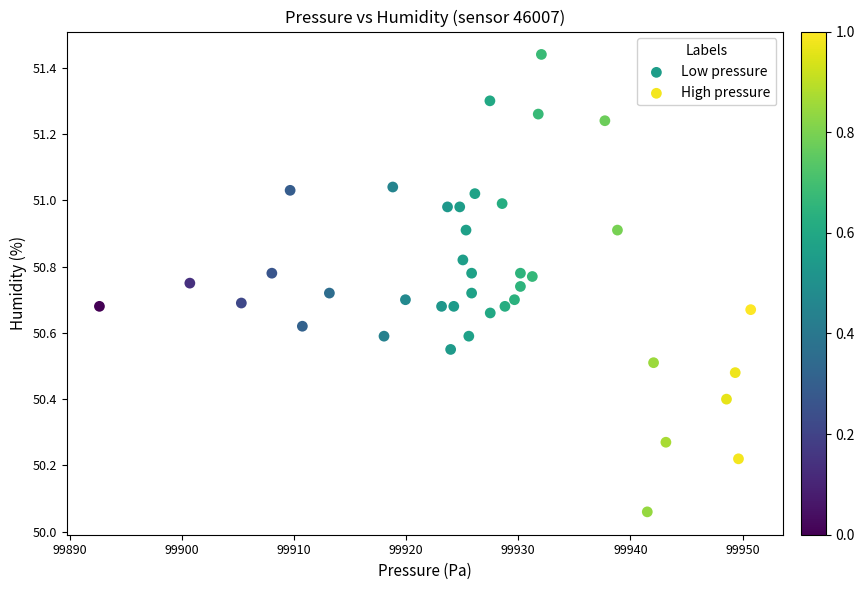

Which series reaches the maximum Y coordinate?

High pressure